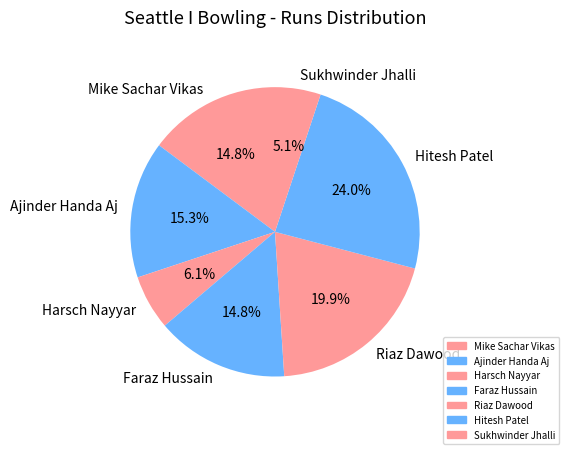

Which has a higher value, Mike Sachar Vikas or Harsch Nayyar?

Mike Sachar Vikas